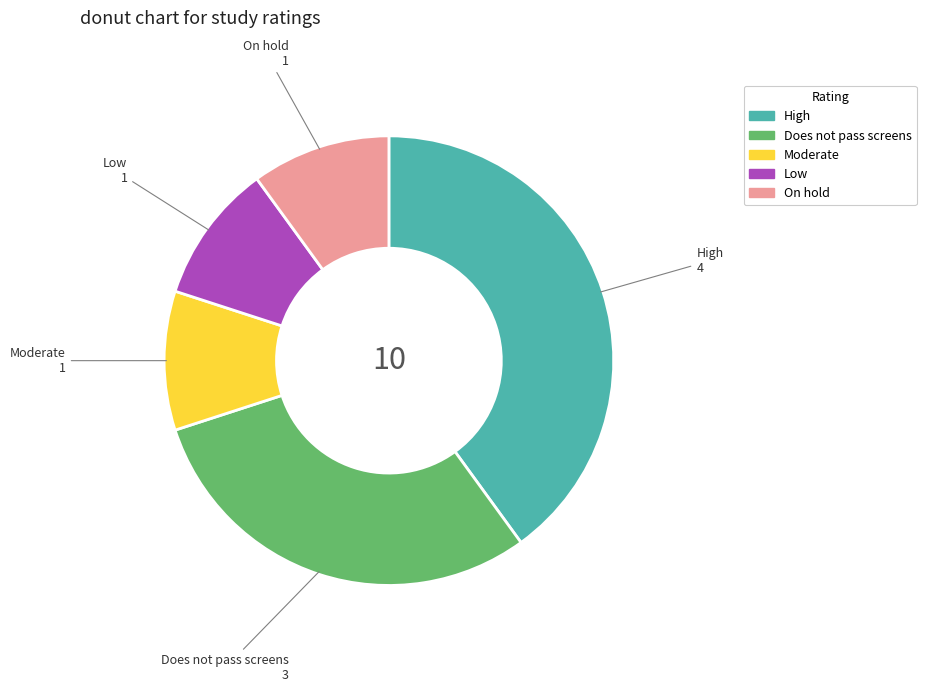

Approximately how many times larger is the value at Does not pass screens compared to Low?

3.0